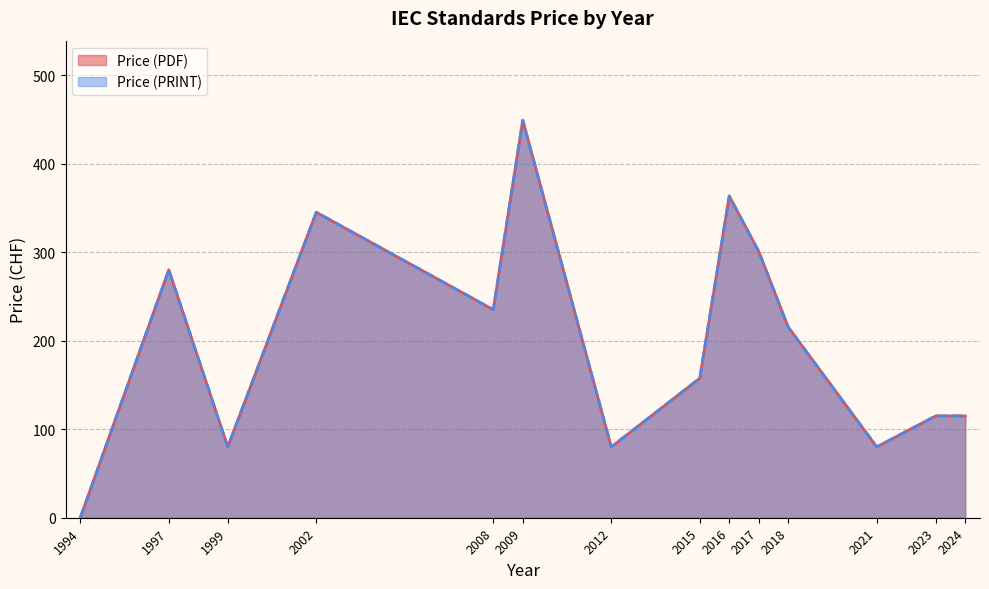

Rank the series by their maximum value, from highest to lowest.

Price (PDF), Price (PRINT)